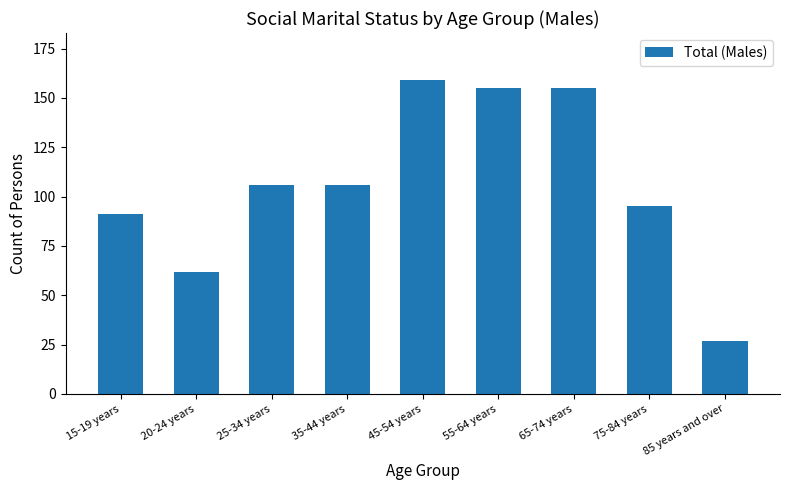

What is the sum of all values?

956